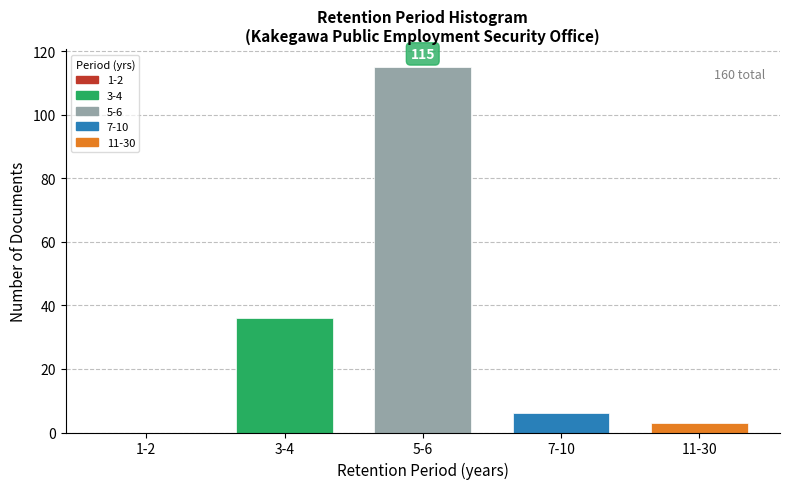

Reading right to left, extract all data points from this chart.

11-30=3	7-10=6	5-6=115	3-4=36	1-2=0